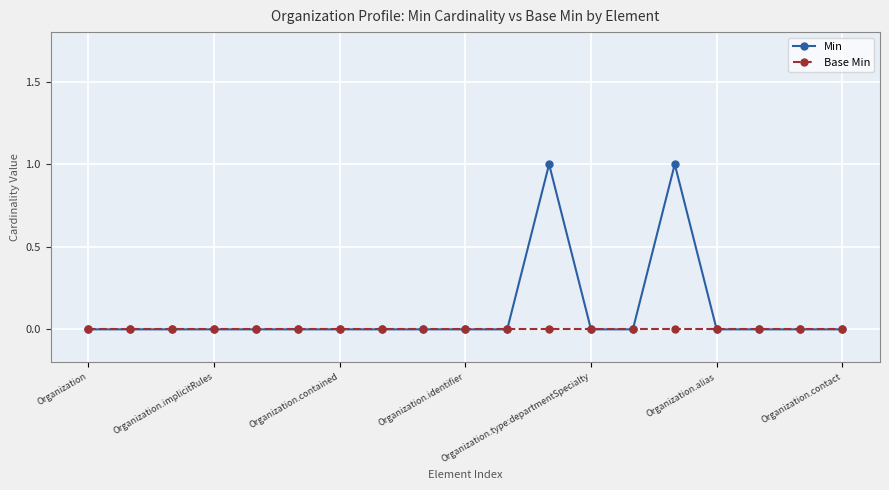

List the series in order of their peak value, highest first.

Min, Base Min